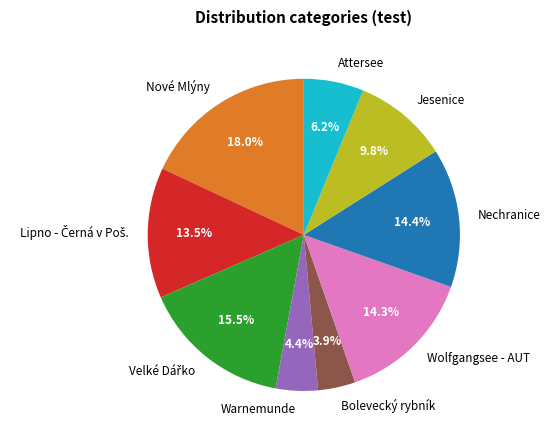

Which category has the biggest portion of the pie?

Nové Mlýny